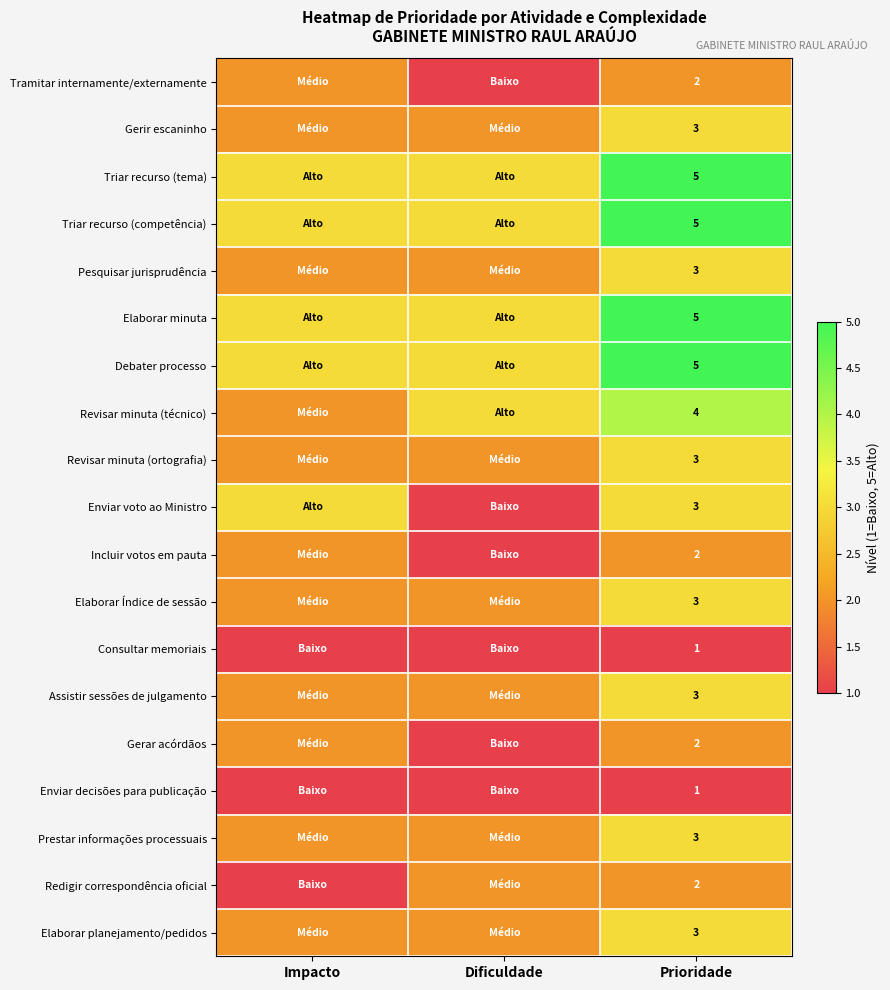

What is the spread (max minus min) of values at Prioridade?

4